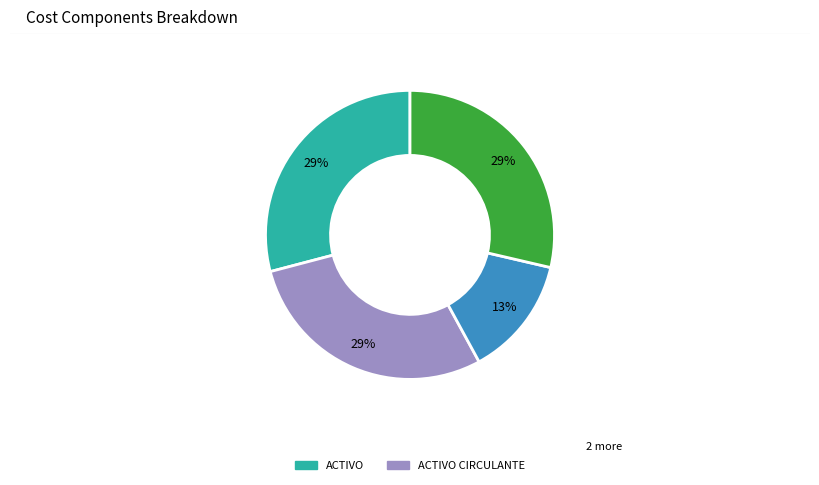

To the nearest percent, what is the difference between the largest and smallest slice percentages?

16%